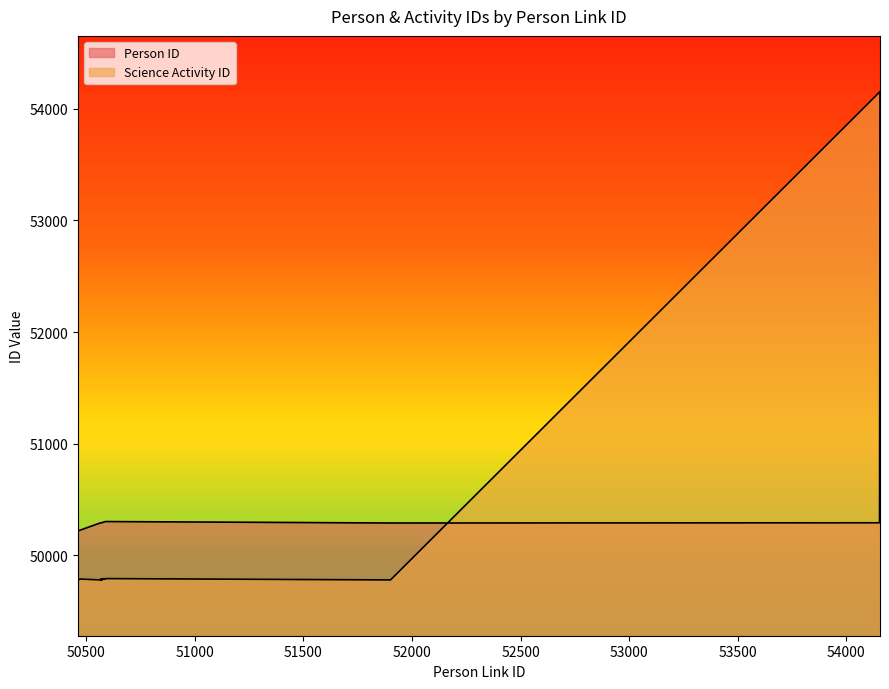

True or false: Science Activity ID has a value of 21898 at 50570.

False